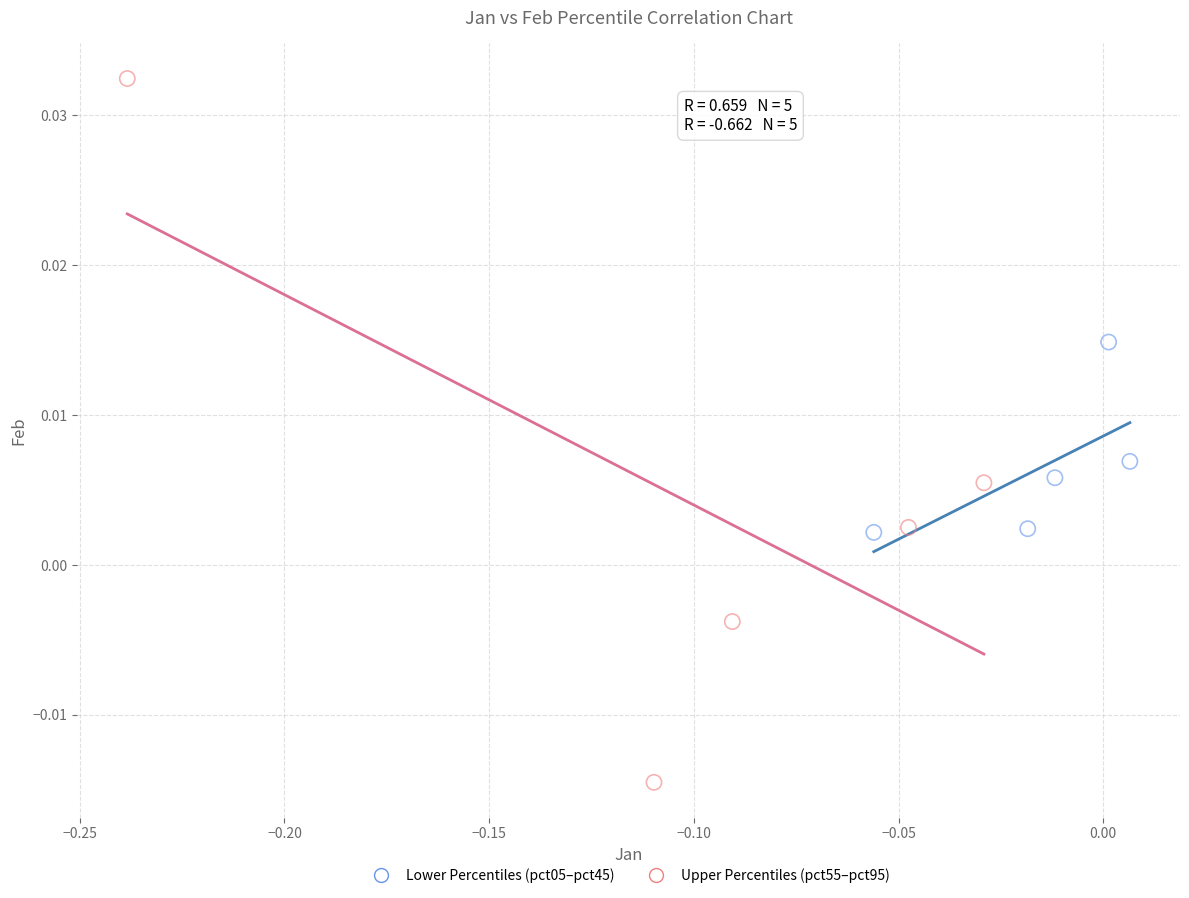

Which series contains the lowest Y value?

Upper Percentiles (pct55–pct95)